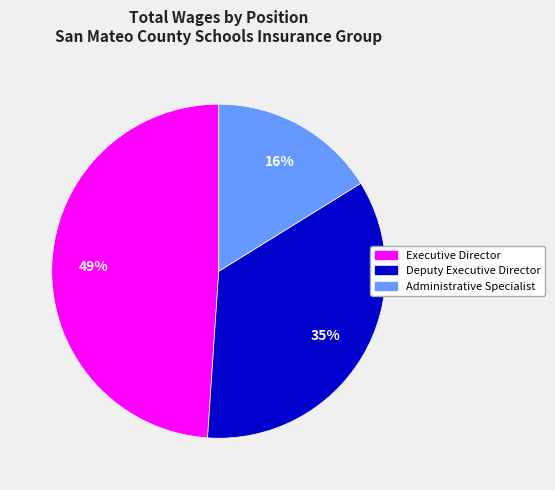

Between Administrative Specialist and Executive Director, which is larger?

Executive Director